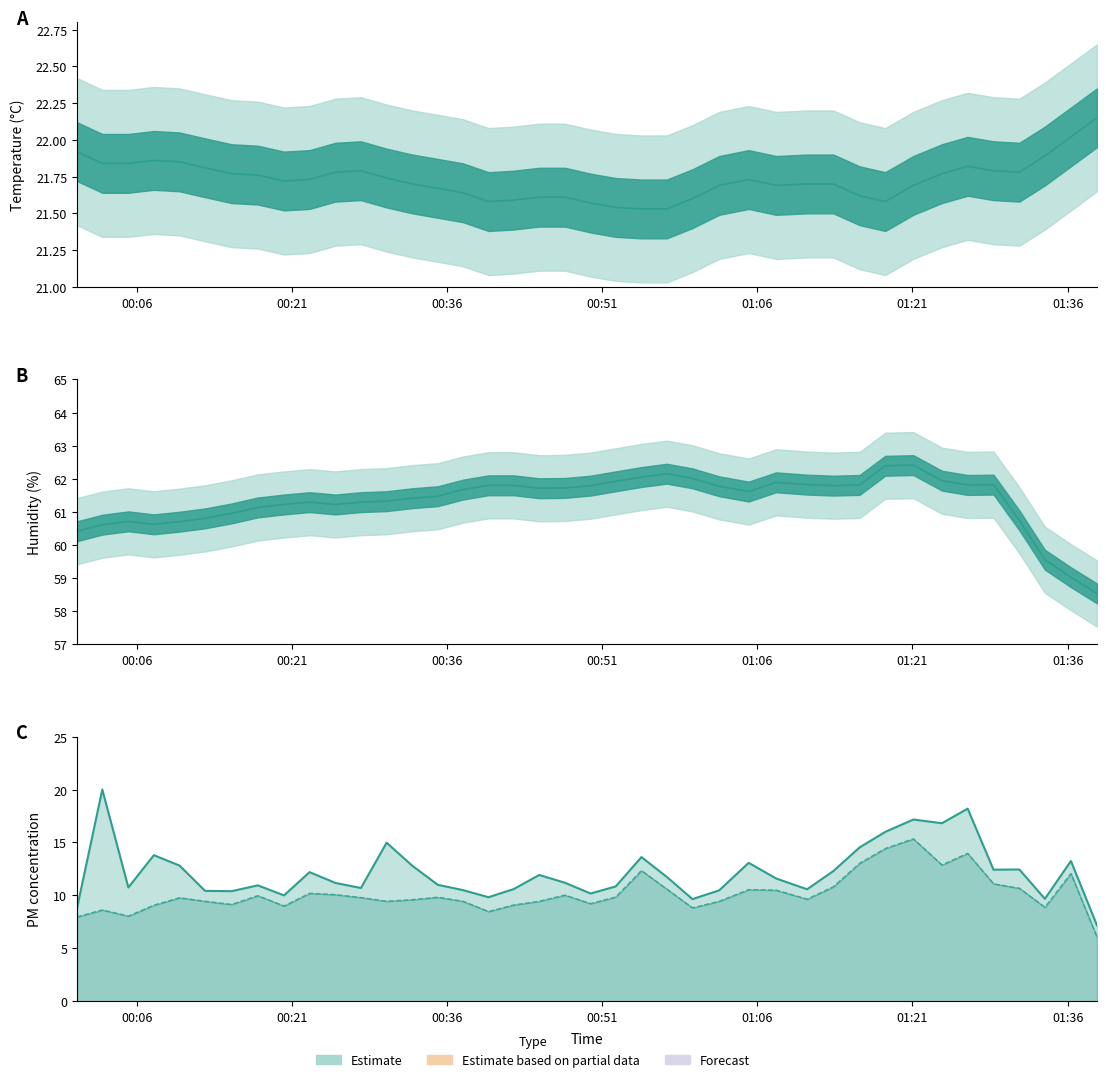

What is the label of the 2nd point from the right?

2021/07/11 01:36:19